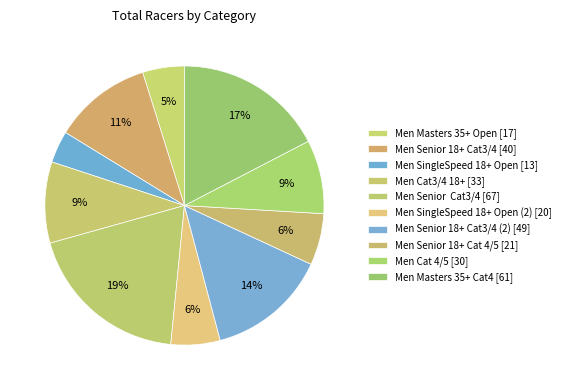

How many segments does this pie chart have?

10